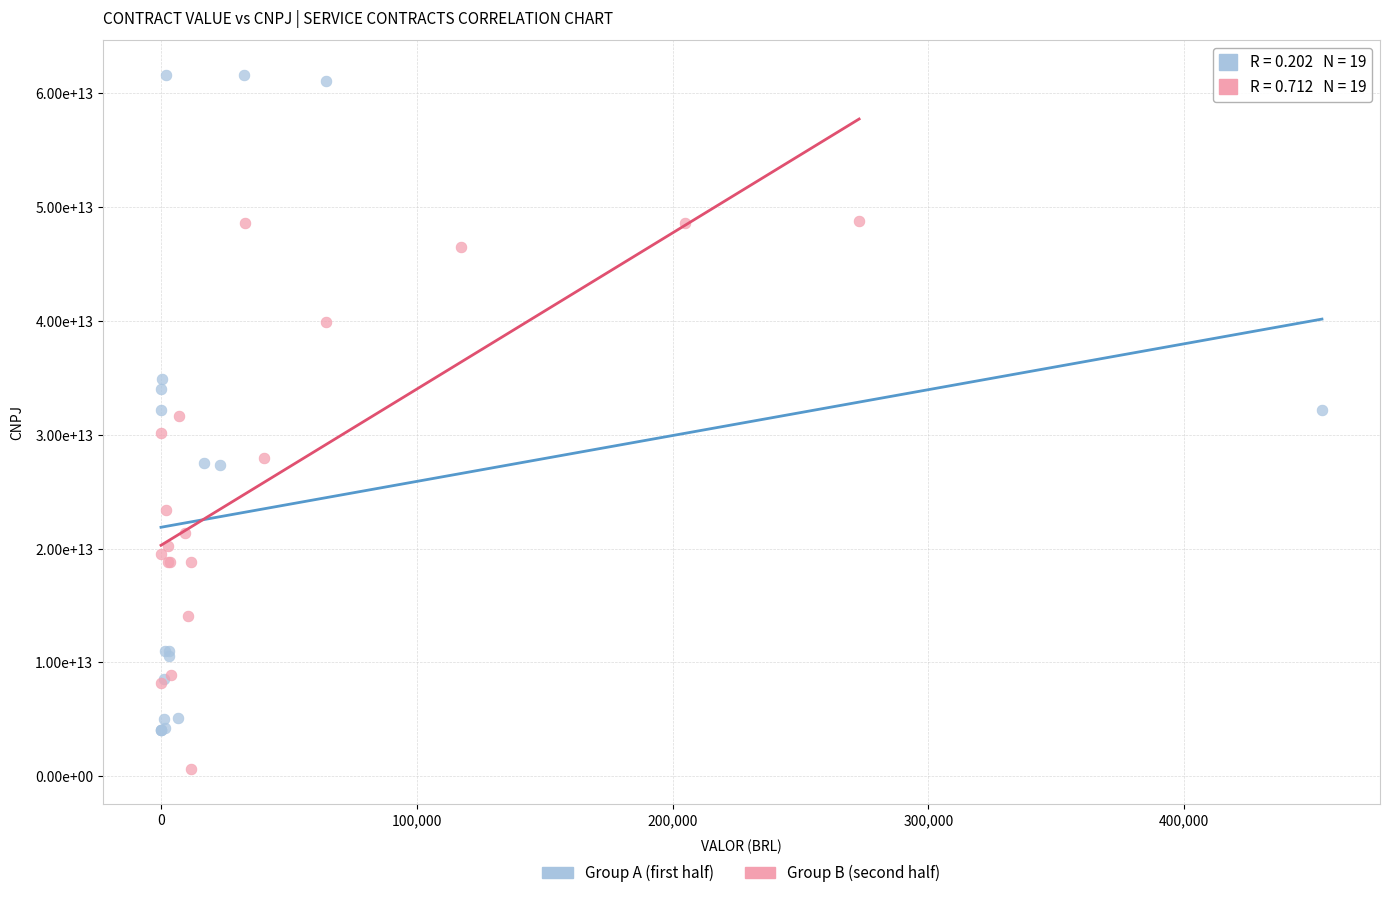

What are all the series names shown in the legend?

Group A (first half), Group B (second half)